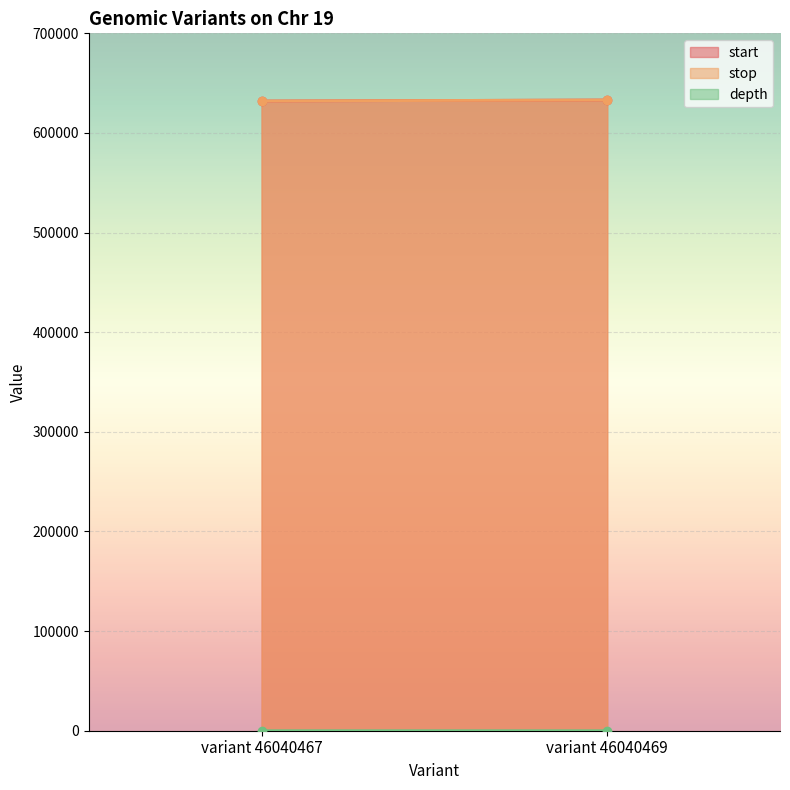

At how many categories does at least one series exceed 386956?

2